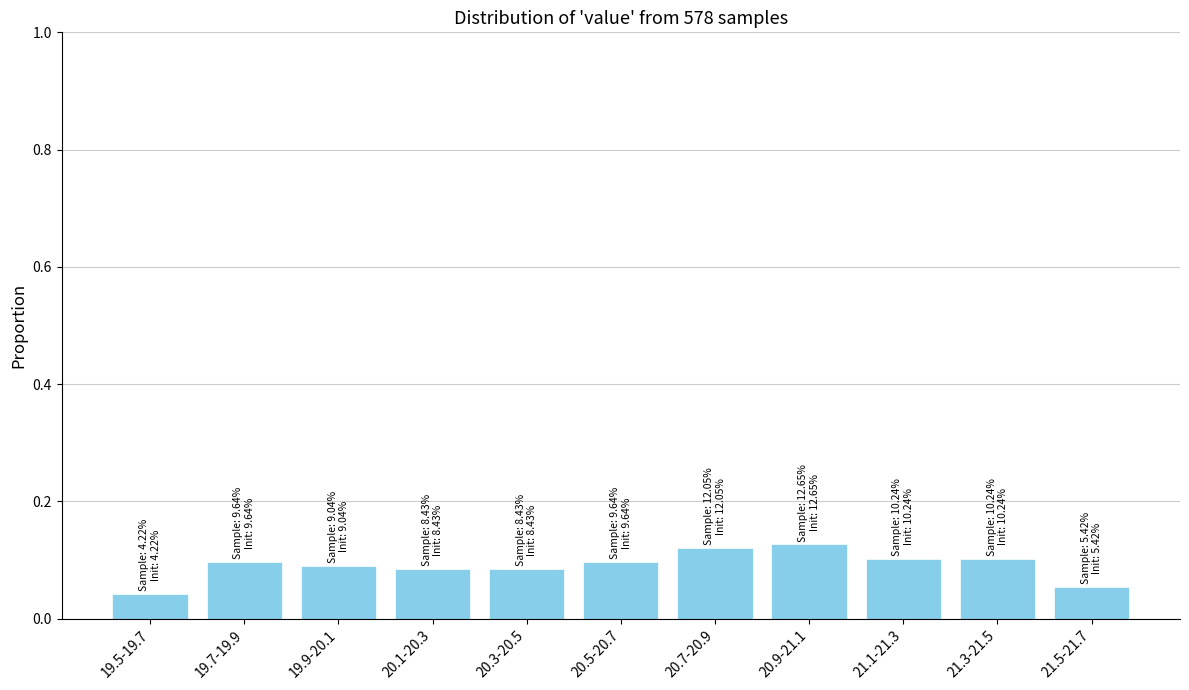

The chart shows a value of 0.1 at 21.5-21.7. True or false?

True